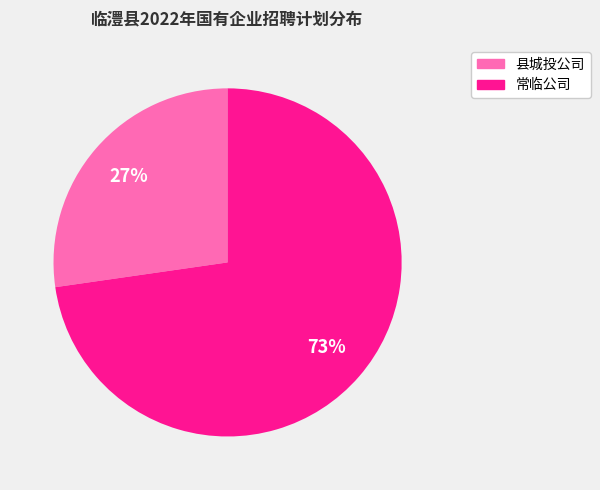

To the nearest percent, what is the average slice percentage?

50%